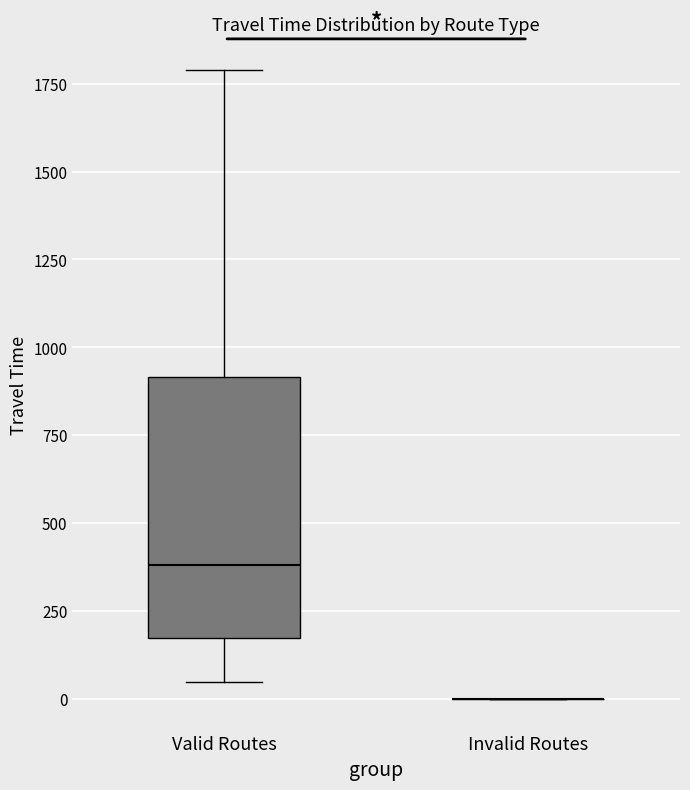

Reading left to right, read every box against the y-axis: the position of its median line, the range the box covers, and the ends of its whiskers. The values are not printed on the chart, so give them approximately, as read against the axis.

Valid Routes: median 400, box 150 to 900, whiskers 50 to 1800
Invalid Routes: box collapsed to a line at 0, whiskers 0 to 0